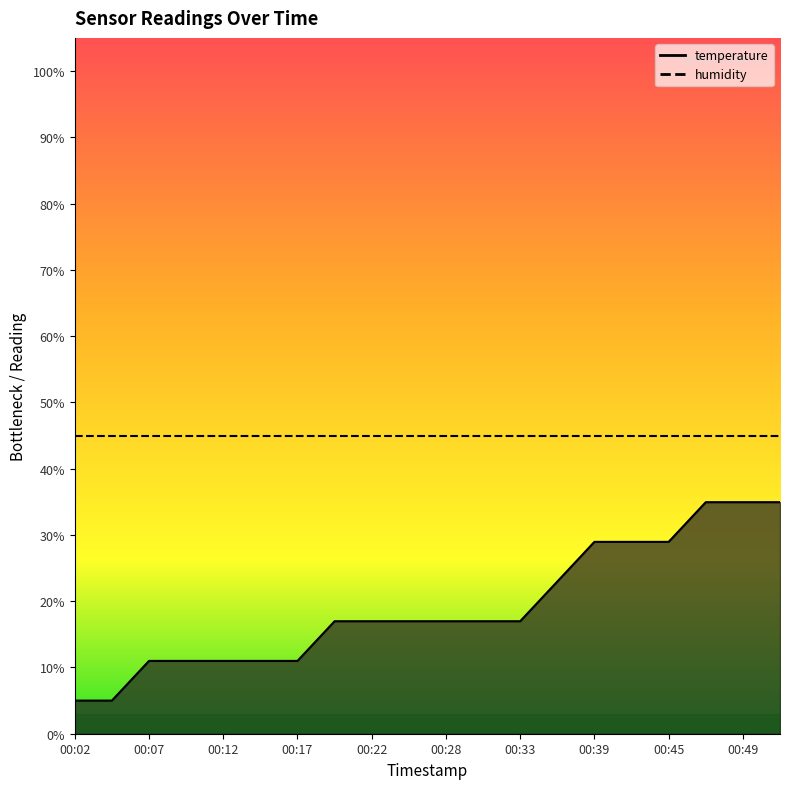

What value does the data have at 00:19?

17.0